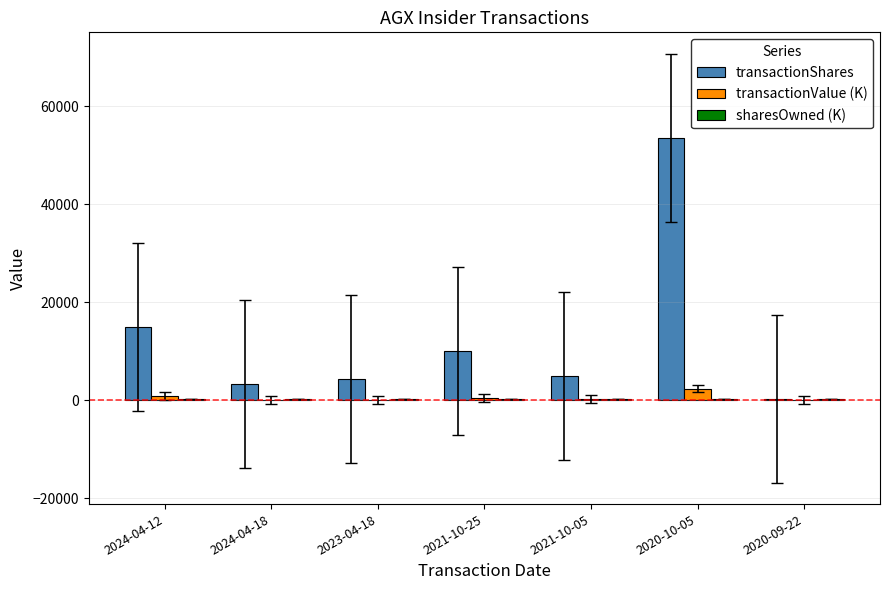

What is the maximum value shown in the chart?

53569.0